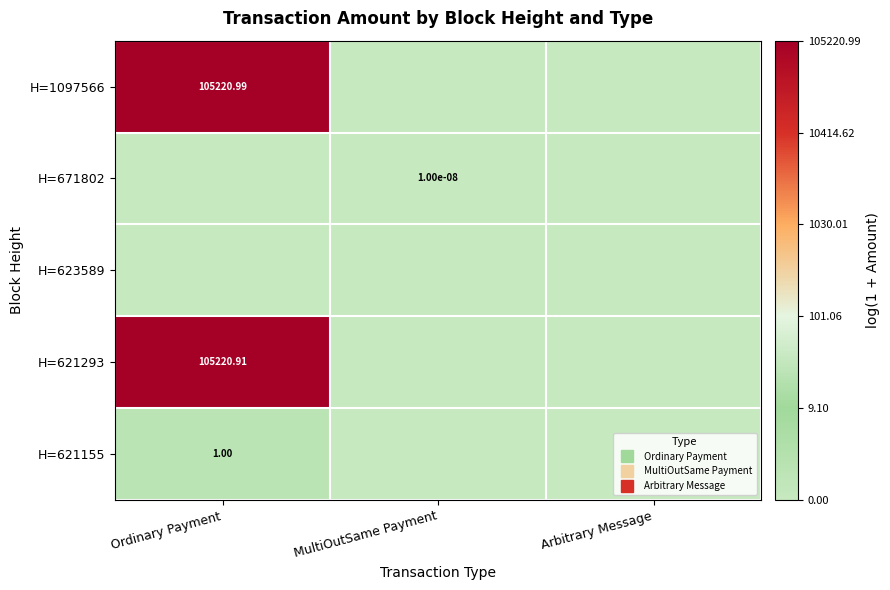

At which label is H=621155 closest to 0?

MultiOutSame Payment